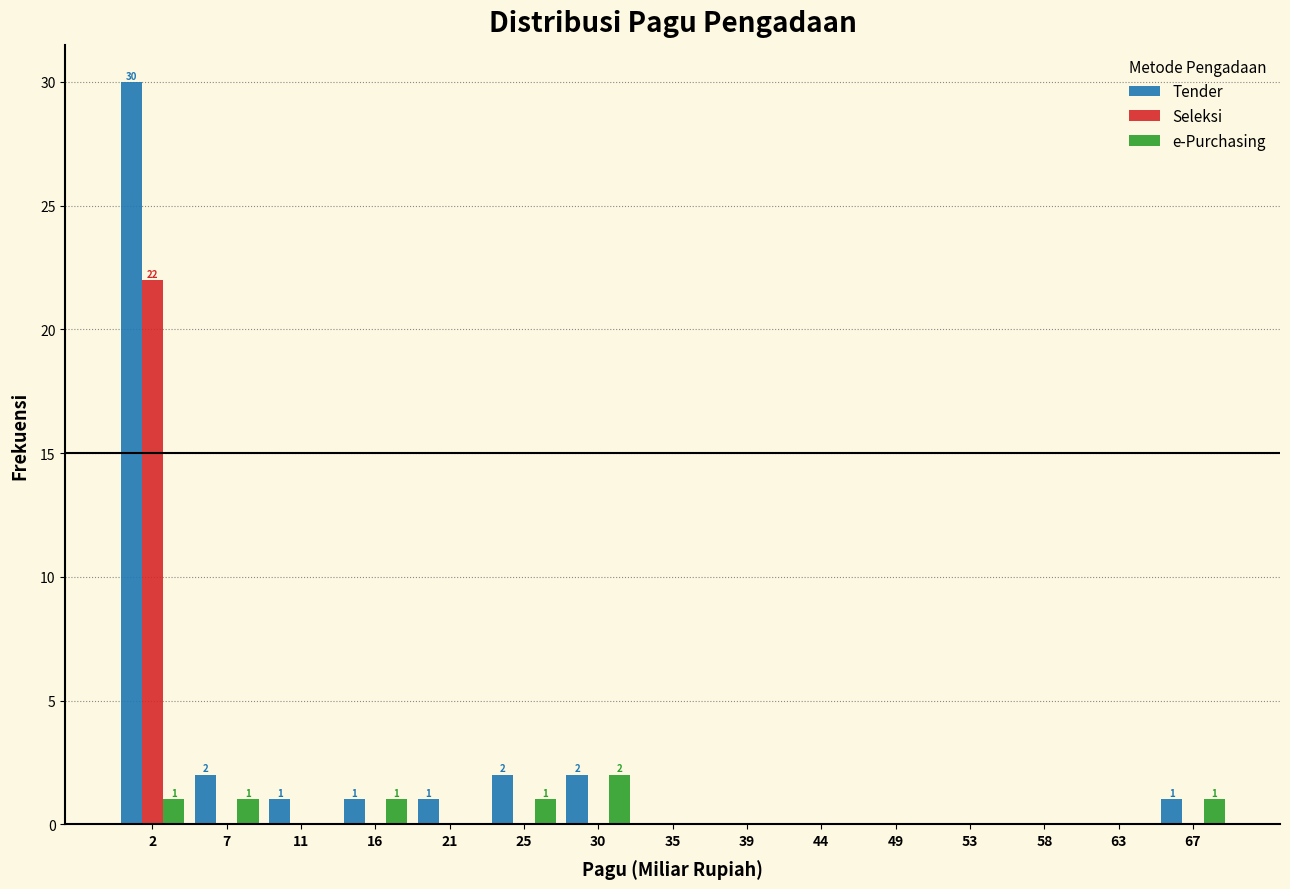

What is the highest value of the Seleksi series?

22